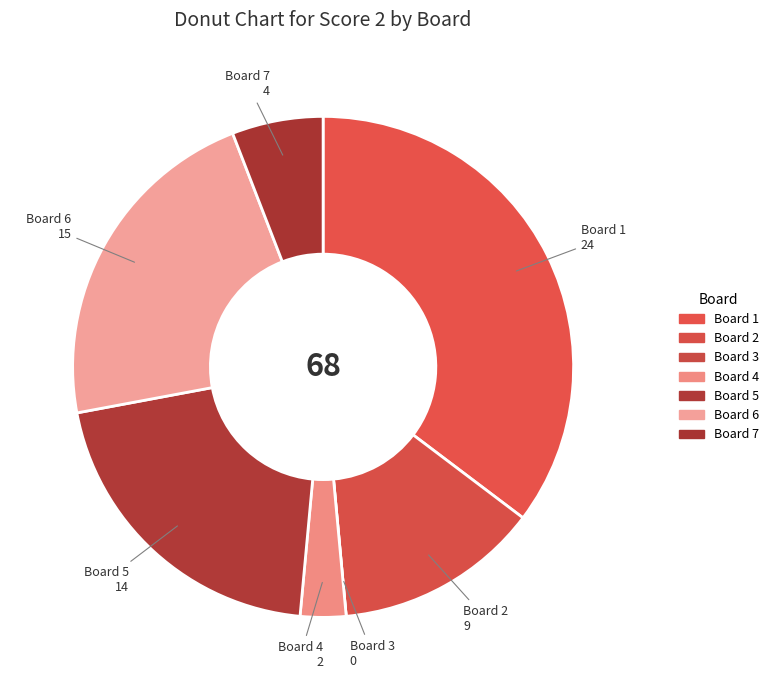

Which category has the biggest portion of the pie?

1